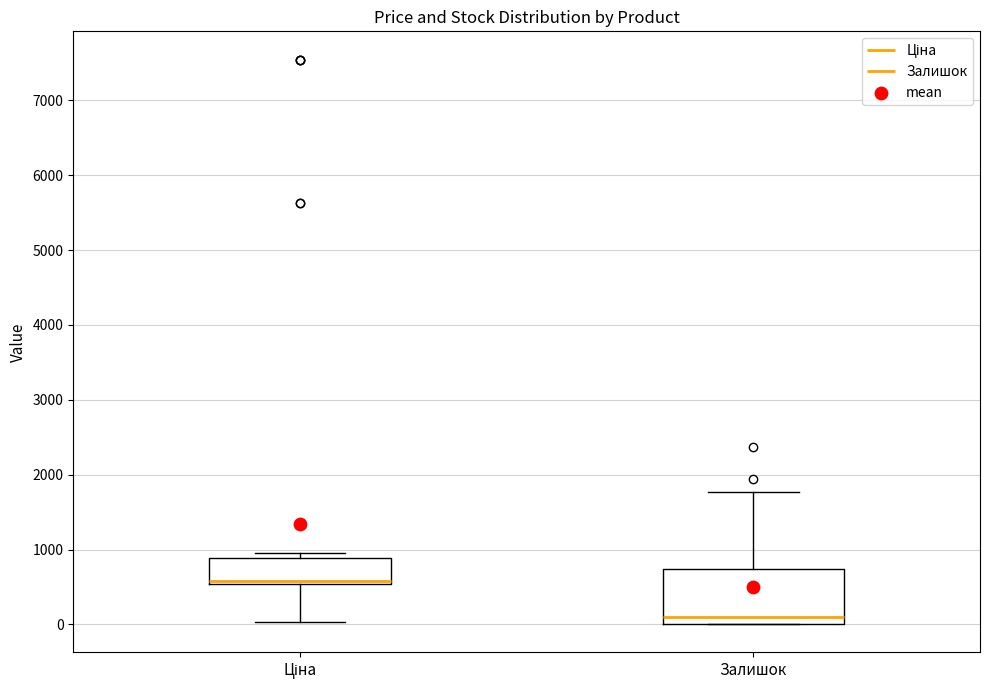

Reading left to right, transcribe this box plot: for each box, give where its median line is, the range the box spans, and where its two whiskers end, as read against the y-axis. The values are not printed on the chart, so give them approximately, as read against the axis.

Ціна: median 600, box 500 to 900, whiskers 0 to 1000
Залишок: median 100, box 0 to 700, whiskers 0 to 1800